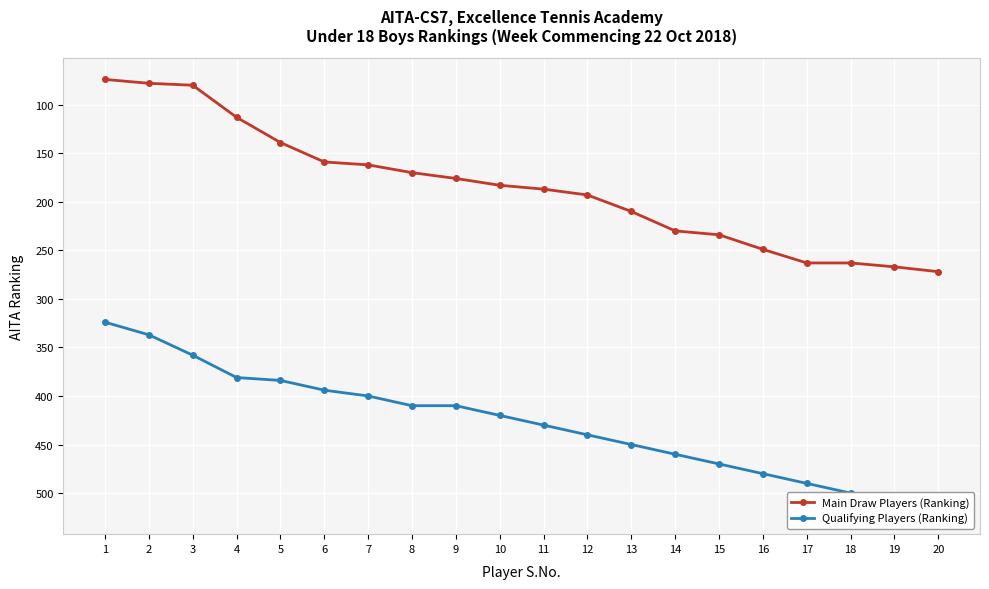

True or false: Qualifying Players (Ranking) and Main Draw Players (Ranking) cross at least once.

False